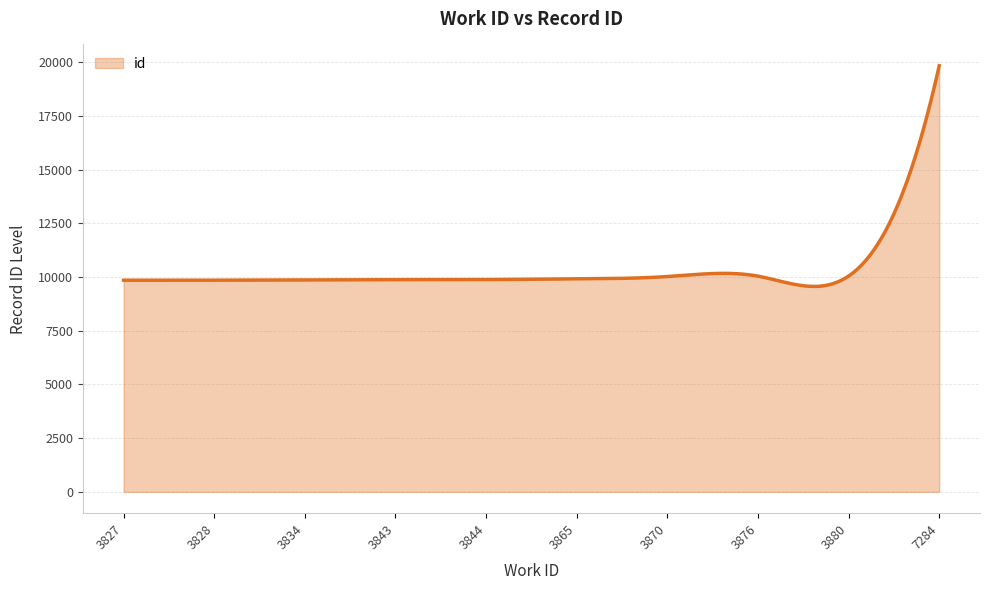

What is the minimum value shown in the chart?

9565.3